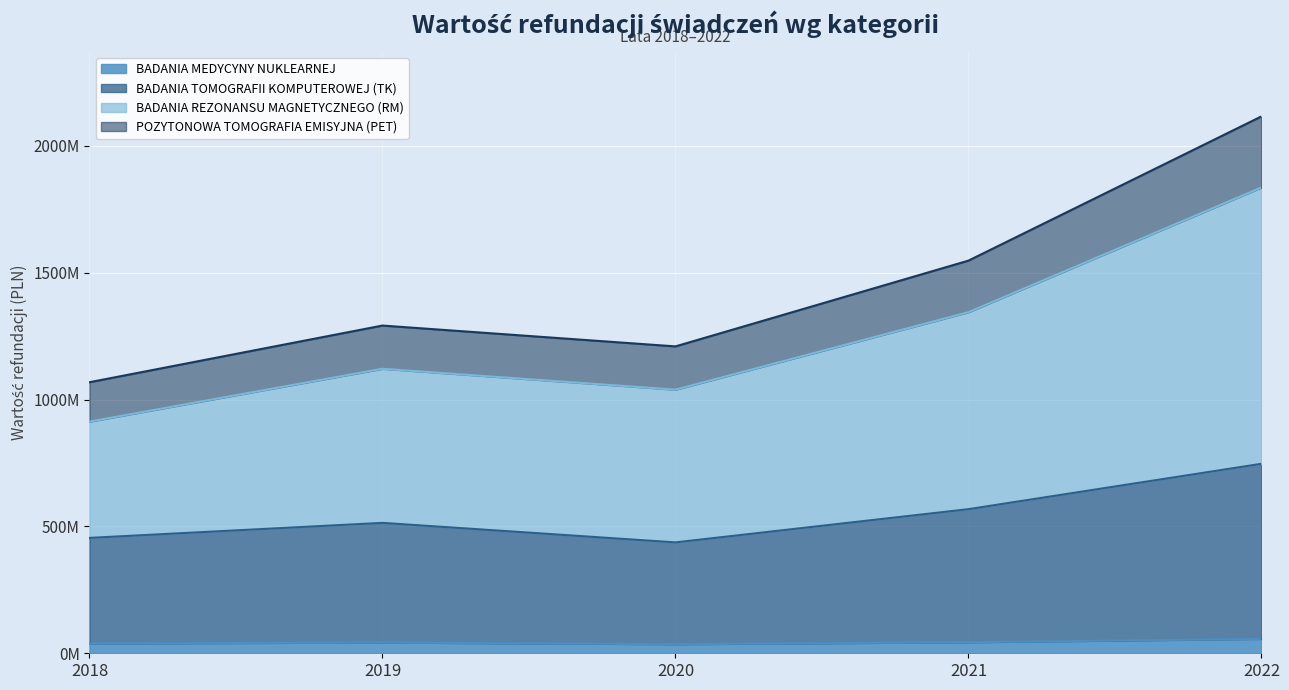

At how many categories does at least one series exceed 1272674625?

3